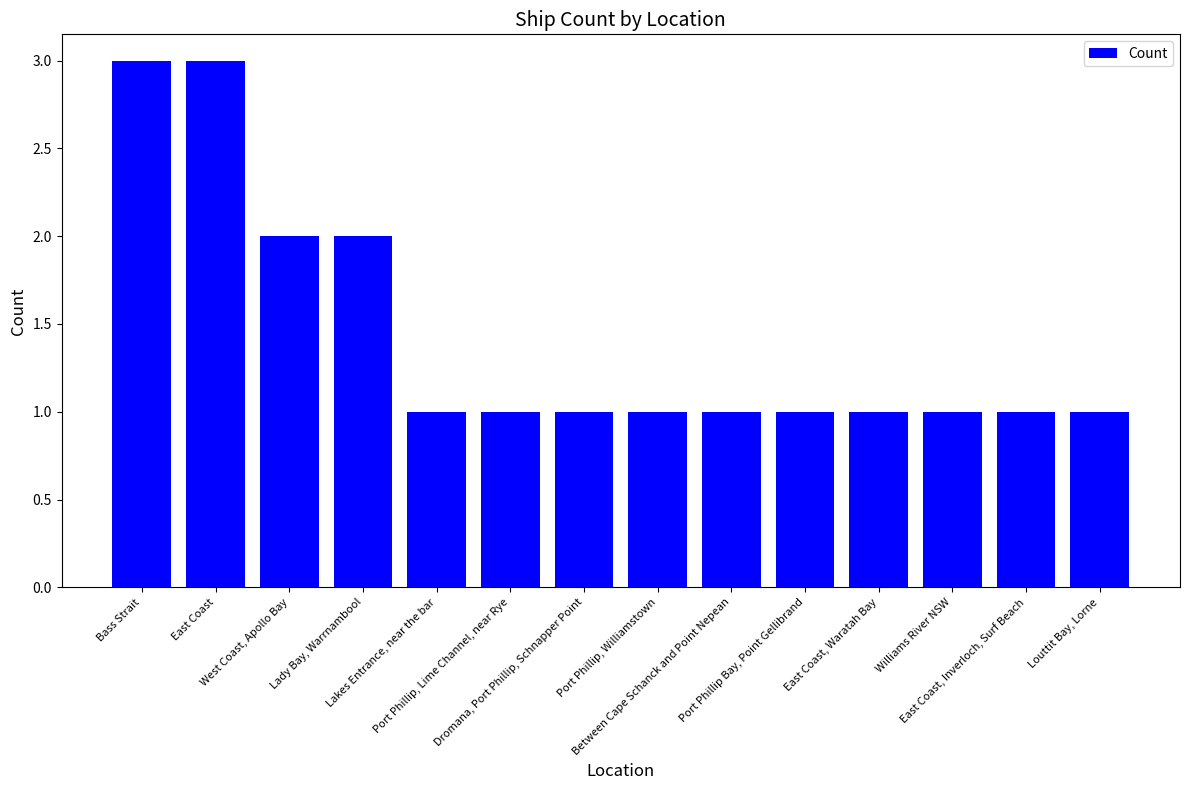

What is the sum of all values?

20